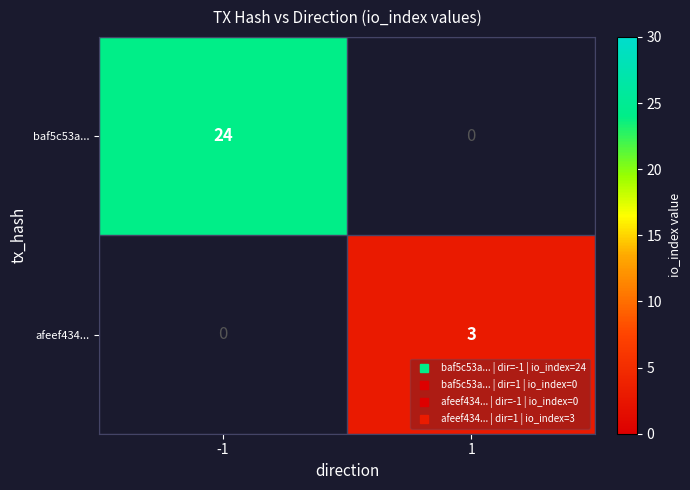

Reading left to right, extract all data points from this chart.

baf5c53a...: -1=24	1=0
afeef434...: -1=0	1=3